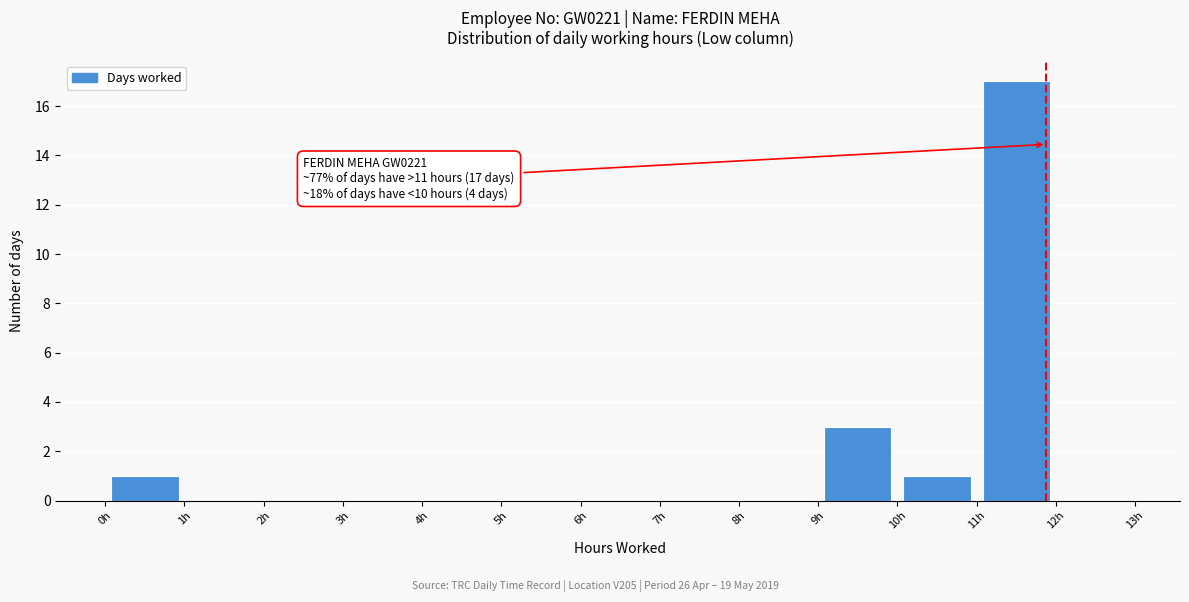

Which range on the x-axis has the tallest bar?

11 to 12